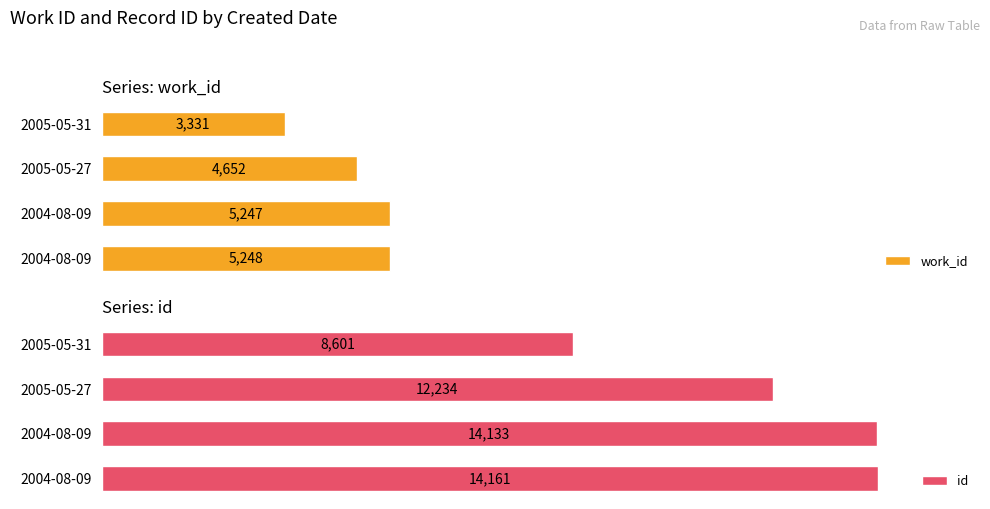

What is the maximum value for work_id?

5248